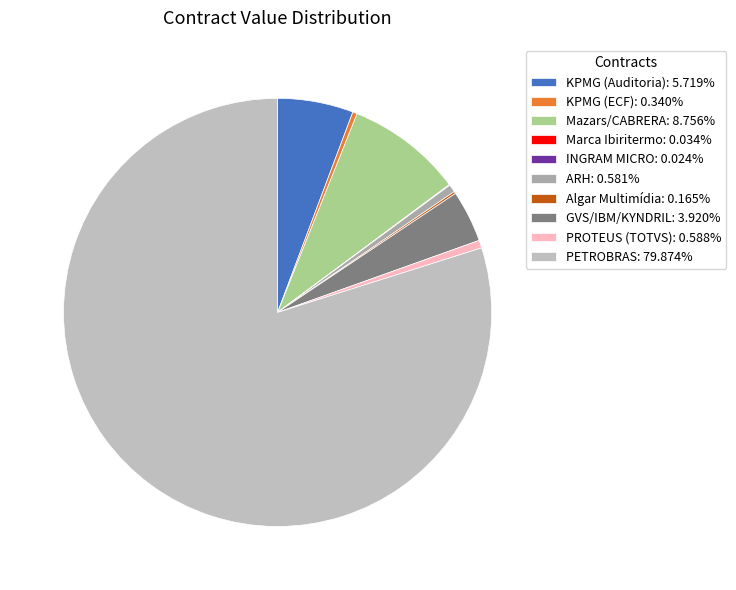

The PETROBRAS slice represents 66% of the pie. True or false?

False